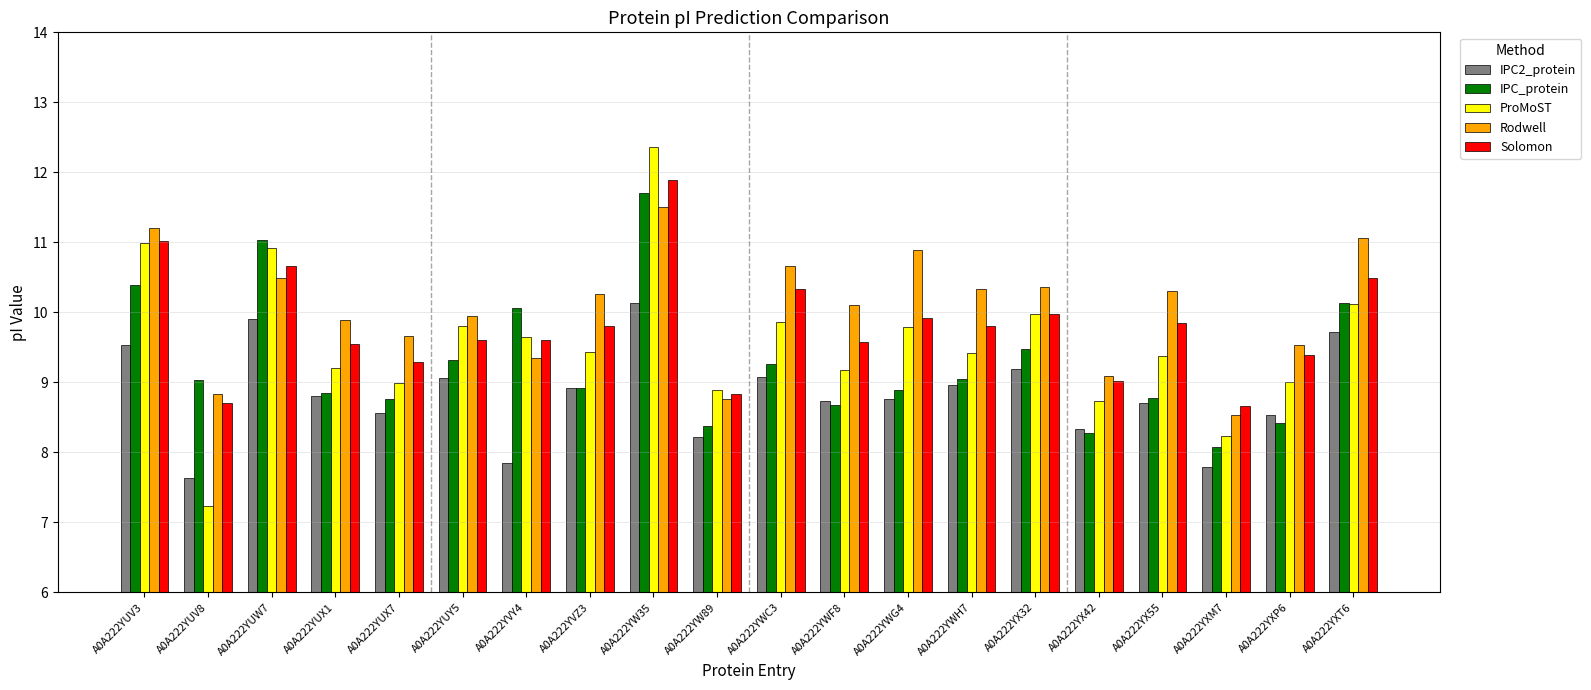

What is the value of the Solomon bar at the 13th from the left?

9.9